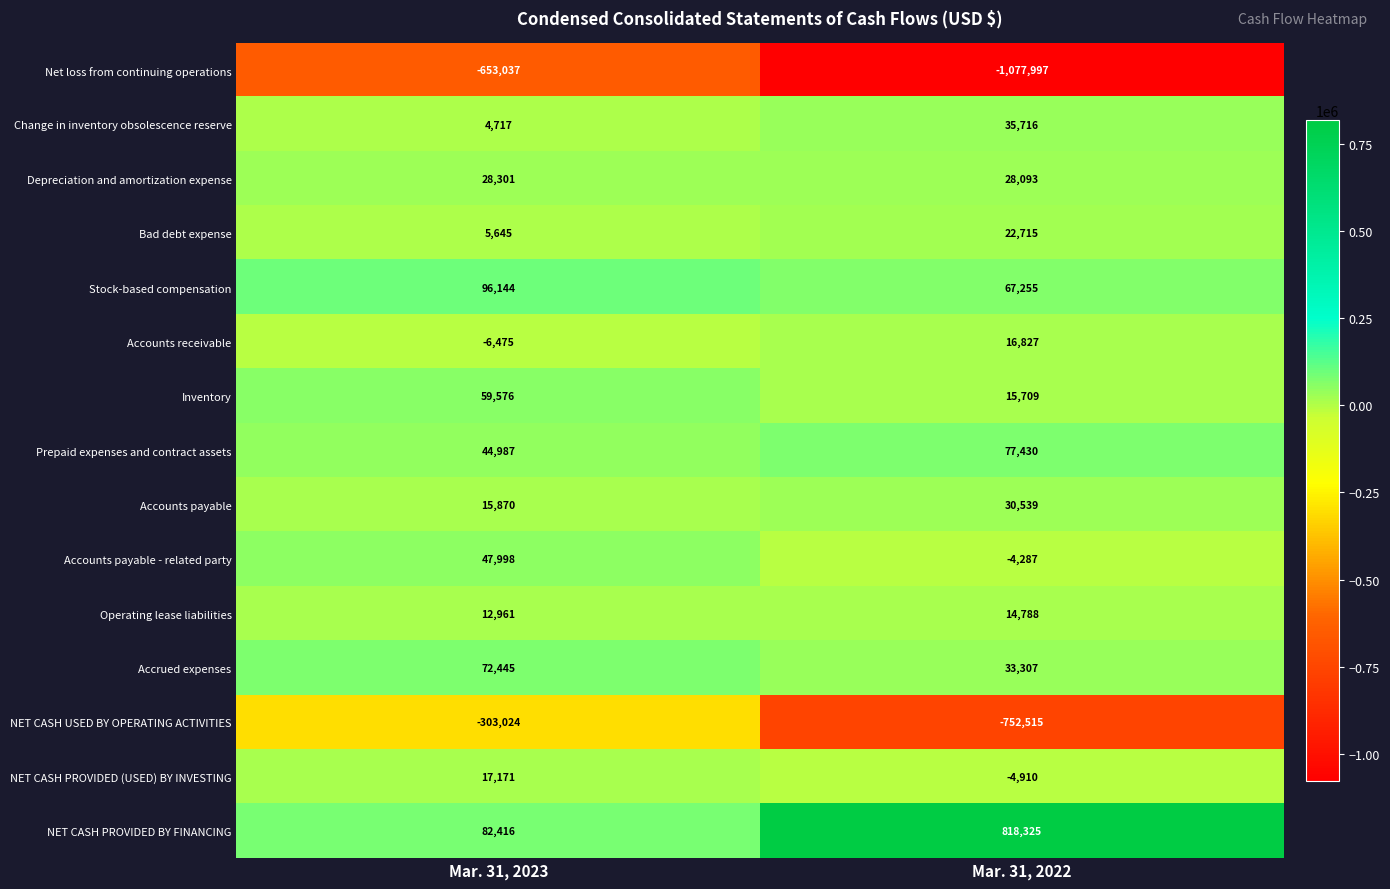

The value of Accounts receivable at Mar. 31, 2023 is -6475. True or false?

True